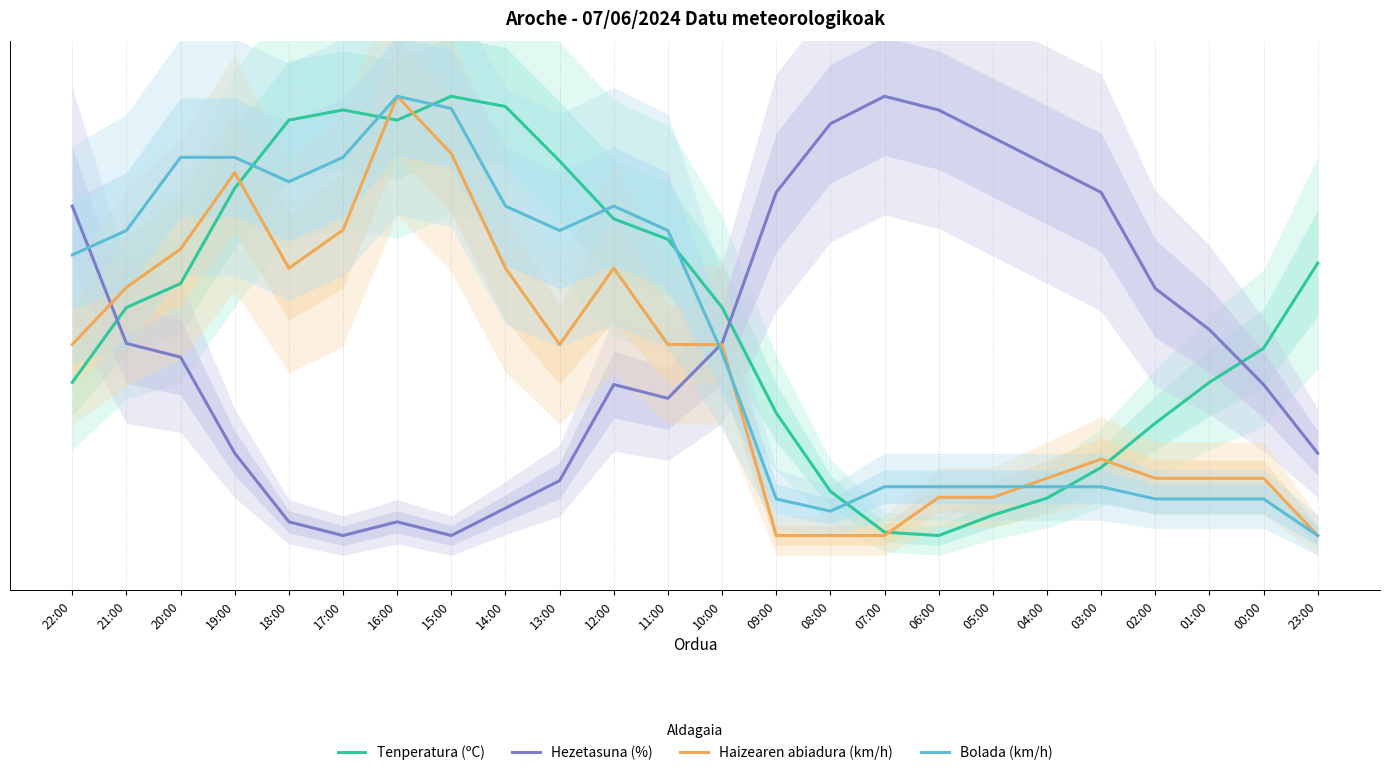

Which category has the highest value in the Tenperatura (ºC) series?

15:00